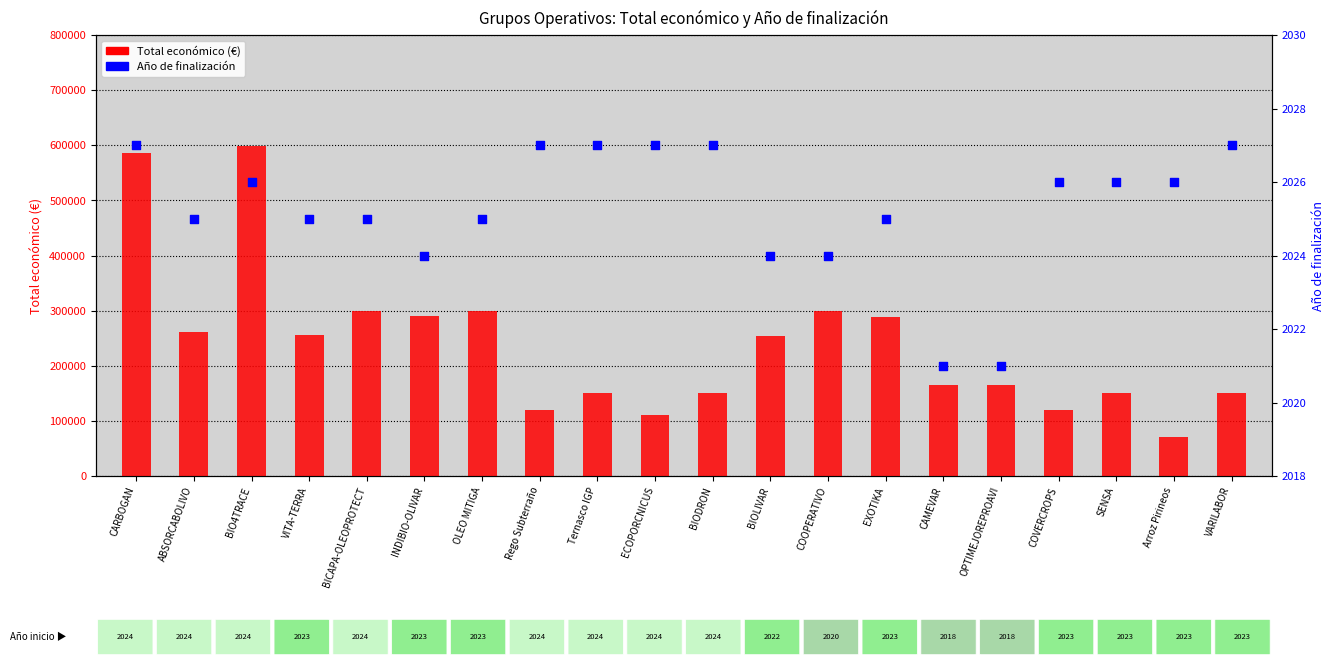

Which series reaches the maximum Y coordinate?

Total económico (€)